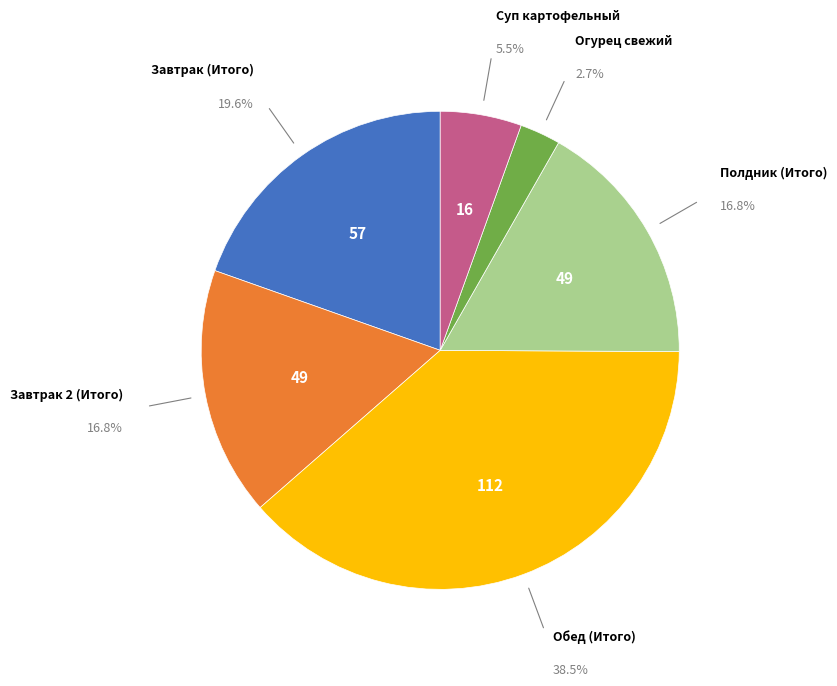

Does any single category account for the majority?

No